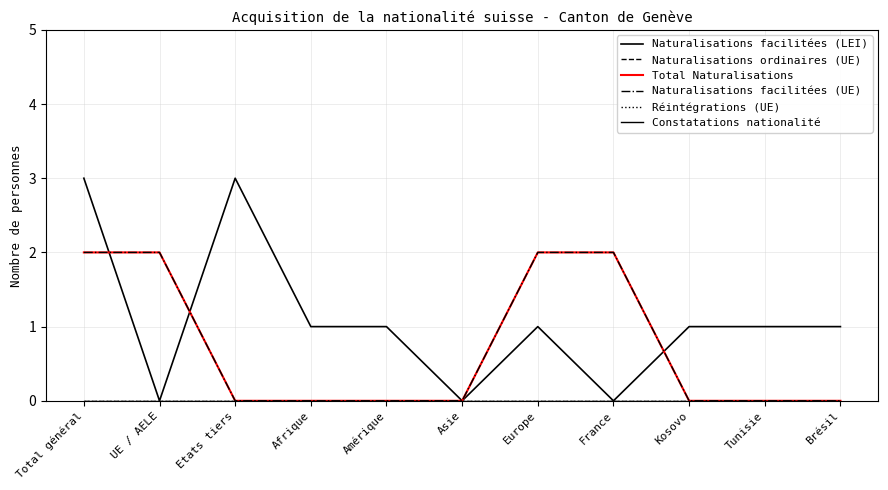

Between Kosovo and Afrique, which is larger?

Kosovo